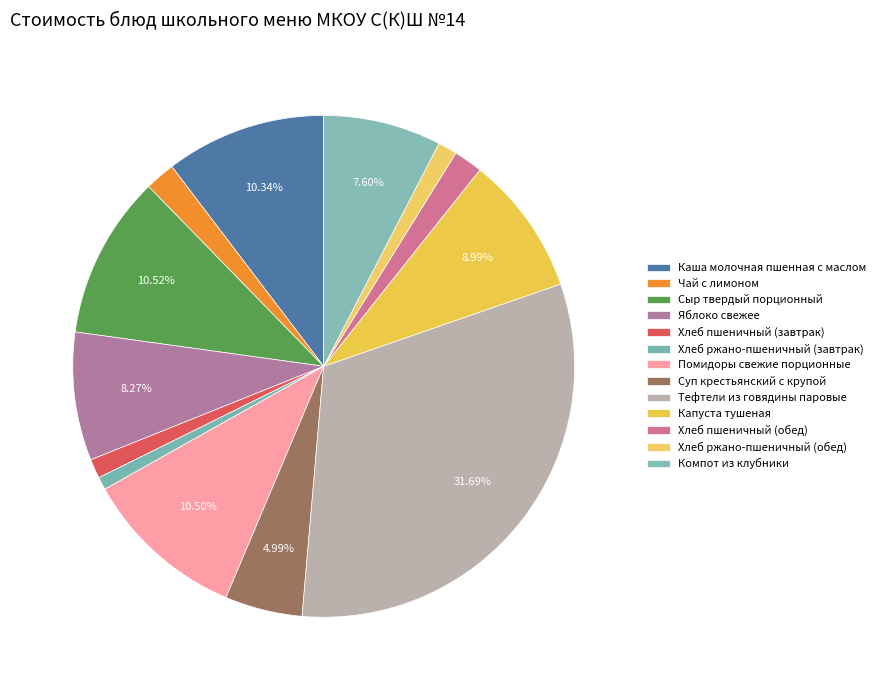

How many slices are in this pie chart?

13